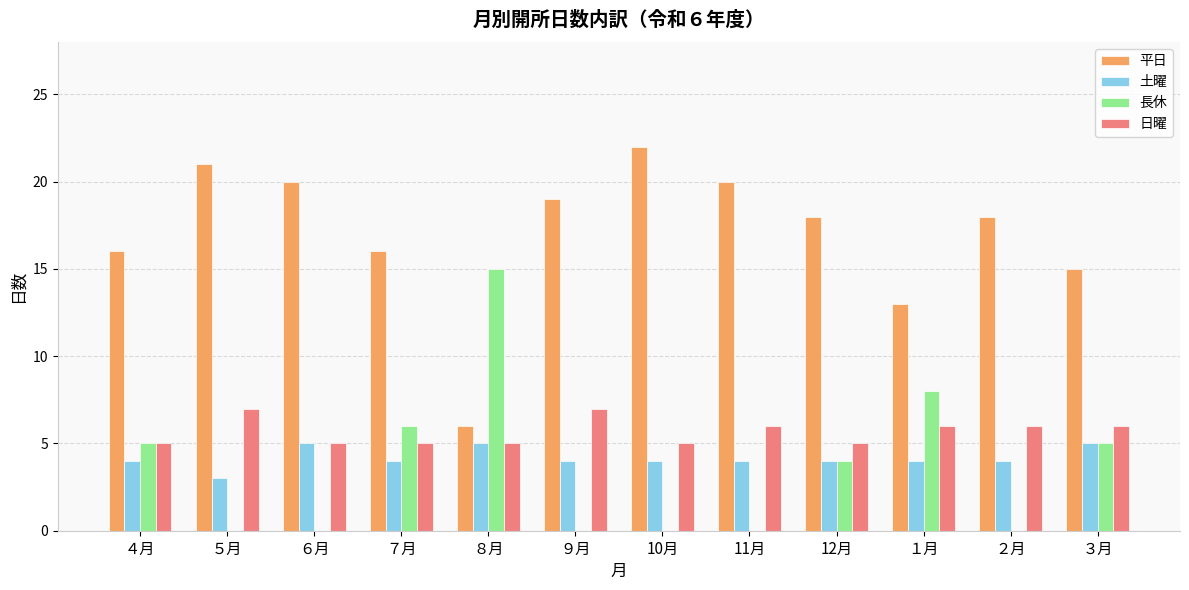

Which series changed the most between ４月 and ６月?

長休